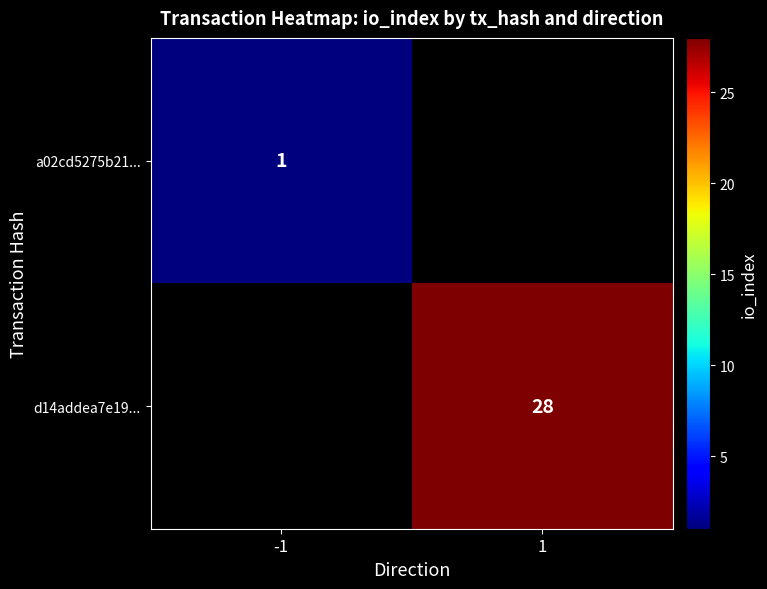

Which category has the highest value across all series?

1